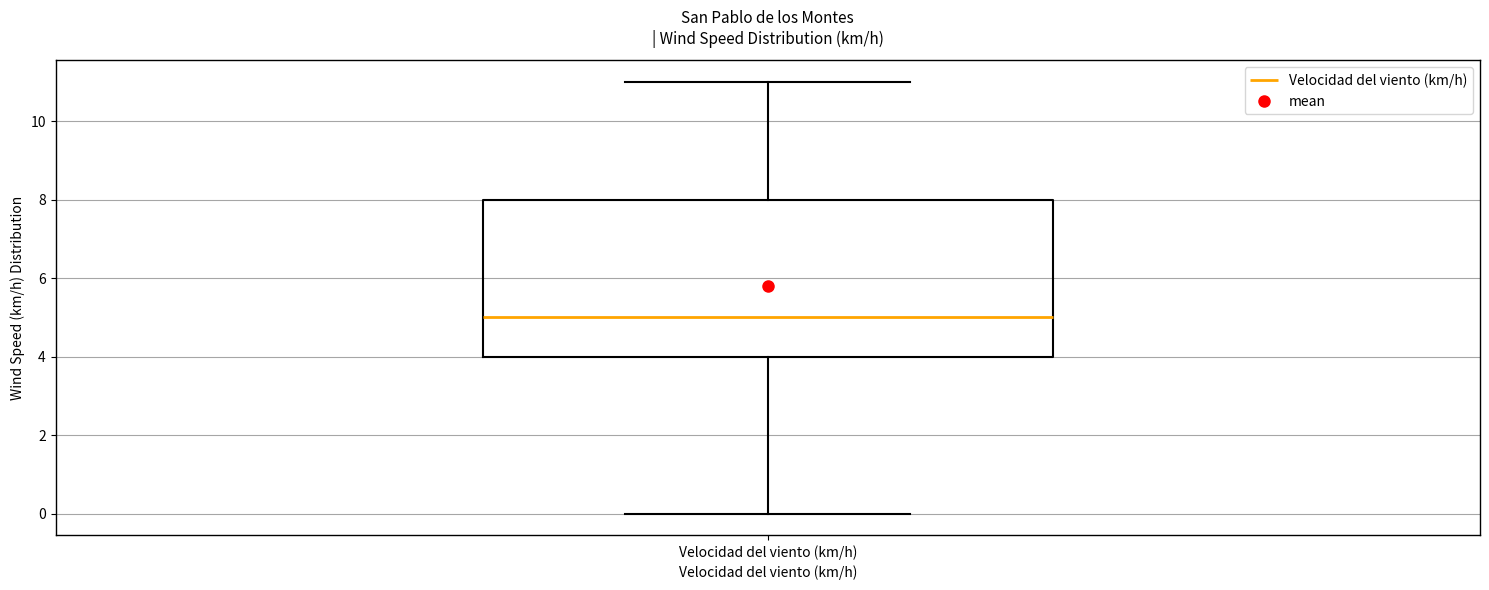

Transcribe this box plot: give where the median line is, the range the box spans, and where the two whiskers end, as read against the y-axis. The values are not printed on the chart, so give them approximately, as read against the axis.

median 5, box 4 to 8, whiskers 0 to 11